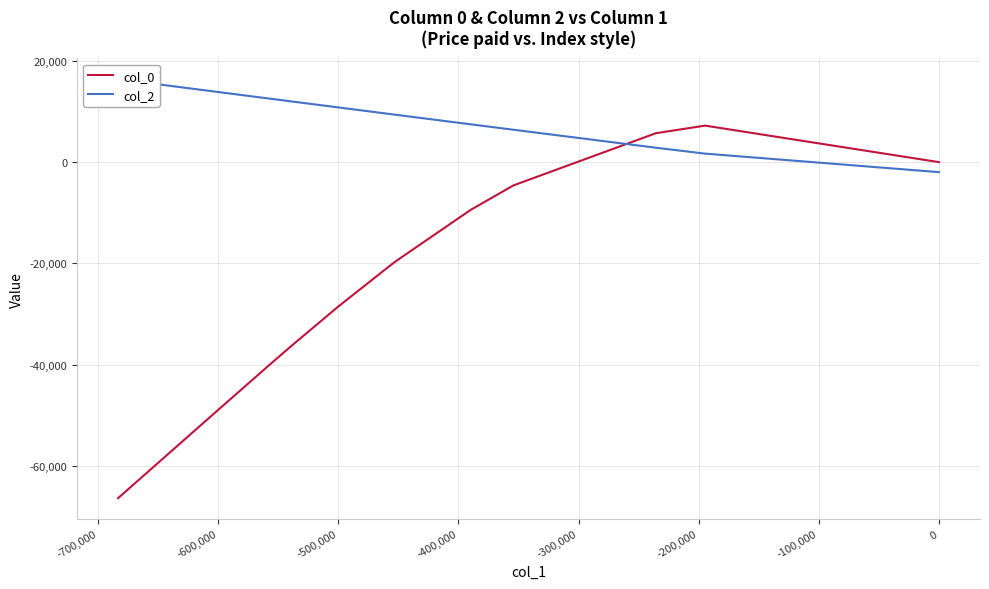

Which series has the largest total across all categories?

col_2